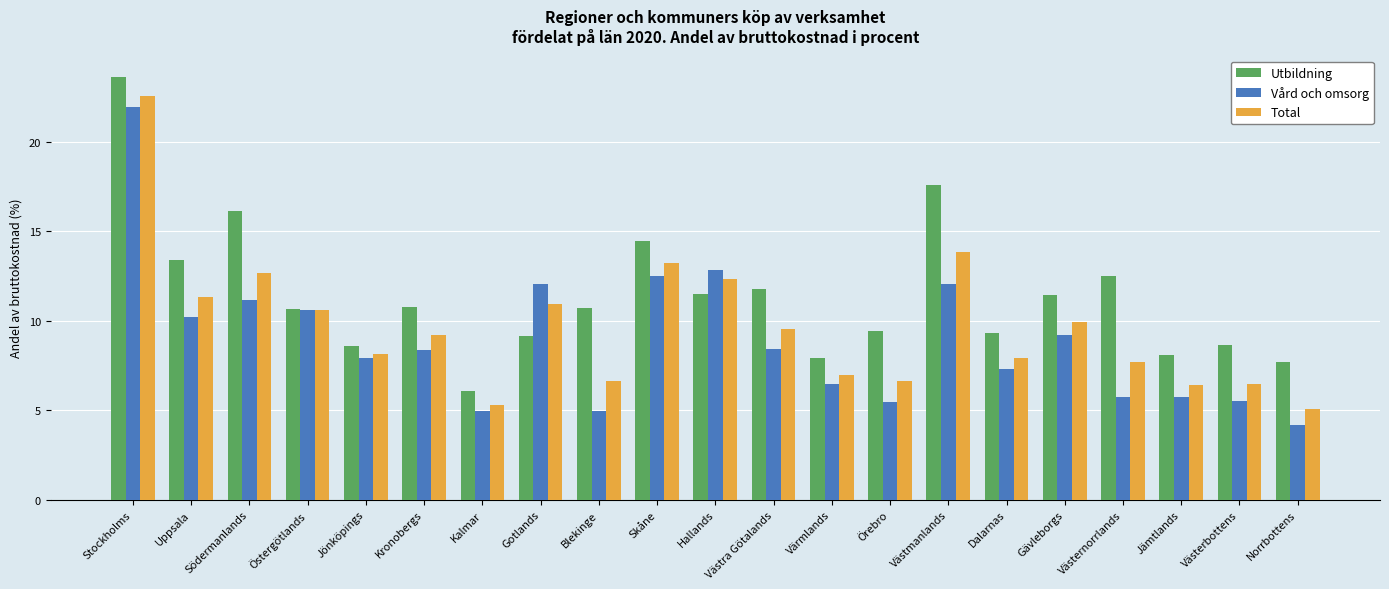

What is the difference between the highest and lowest values at Dalarnas?

2.1